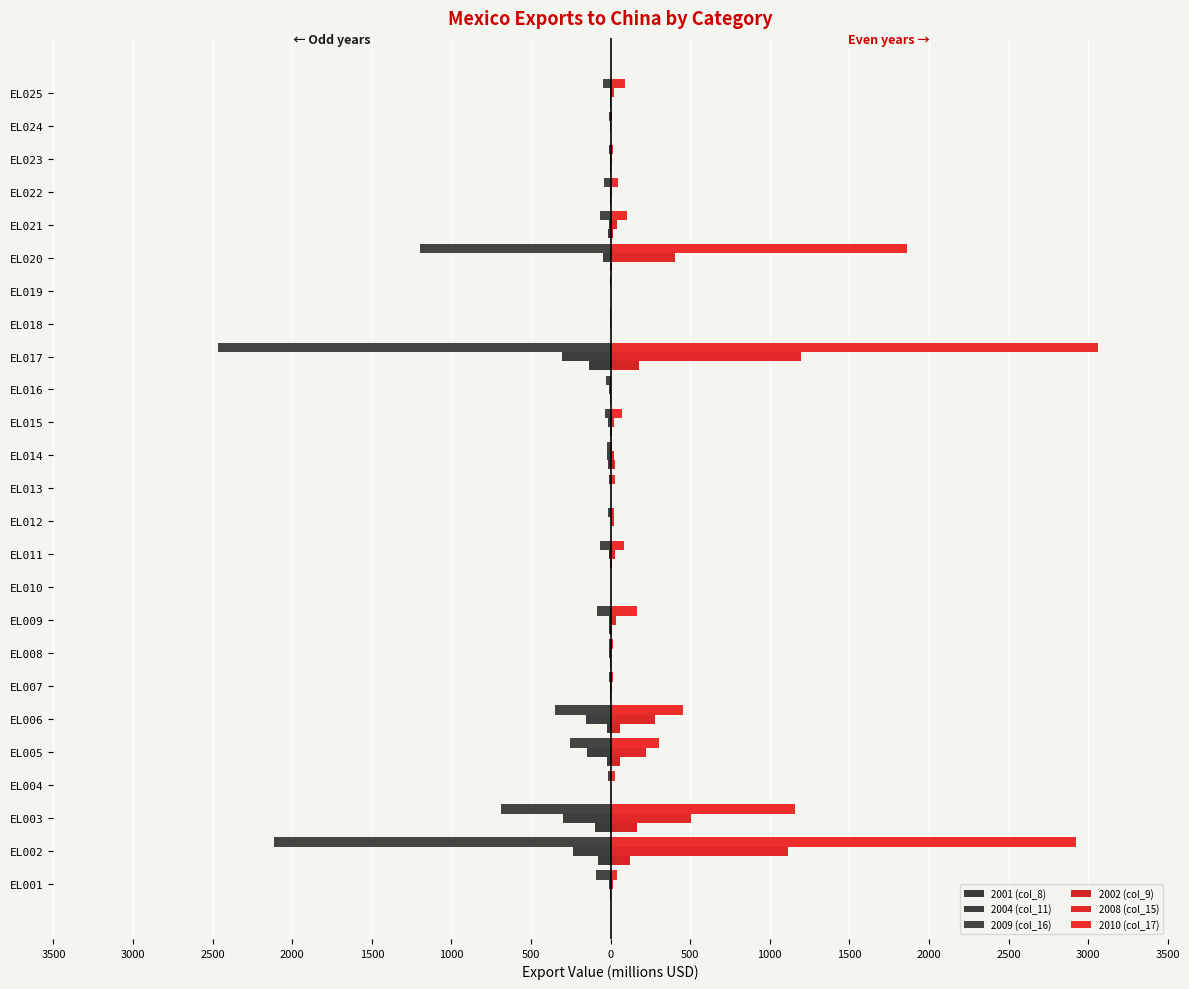

What are all the series names shown in the legend?

2001 (col_8), 2004 (col_11), 2009 (col_16), 2002 (col_9), 2008 (col_15), 2010 (col_17)